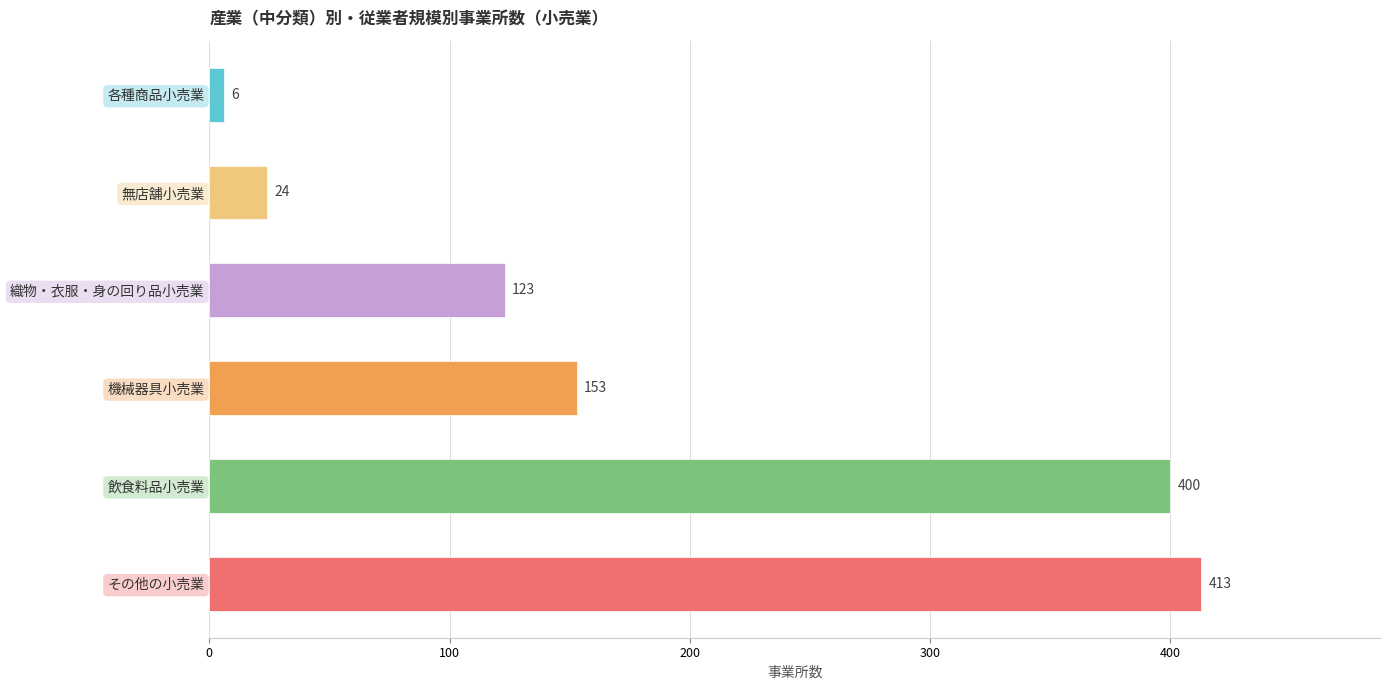

Which has a higher value, 織物・衣服・身の回り品小売業 or 無店舗小売業?

織物・衣服・身の回り品小売業